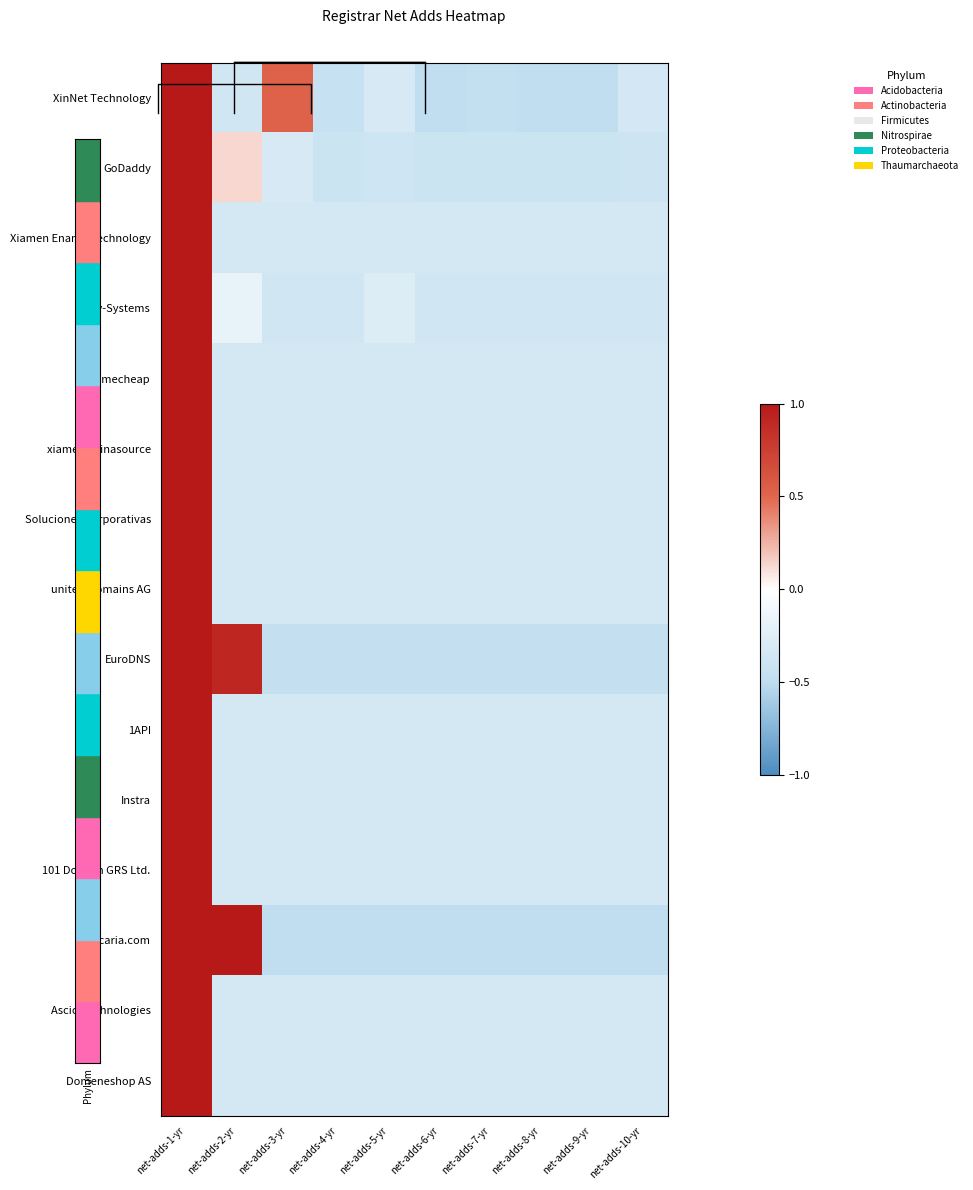

At how many categories does at least one series exceed 0?

3